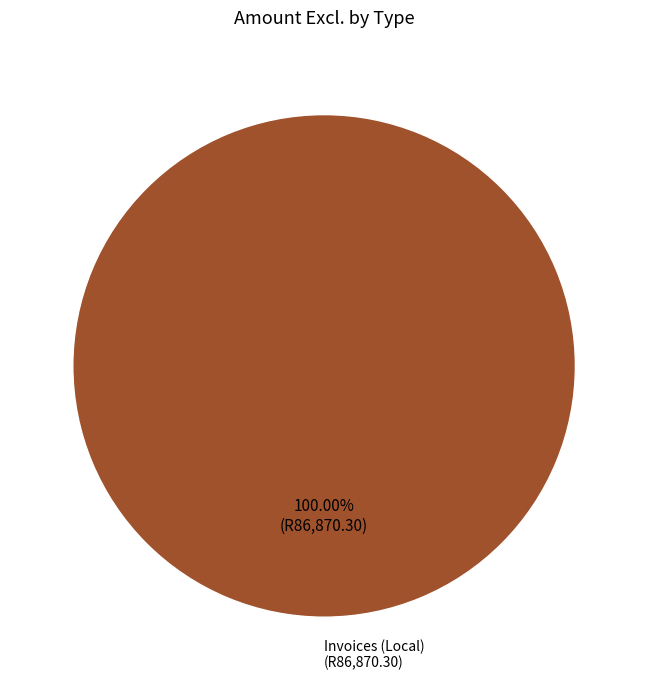

How many slices are in this pie chart?

1